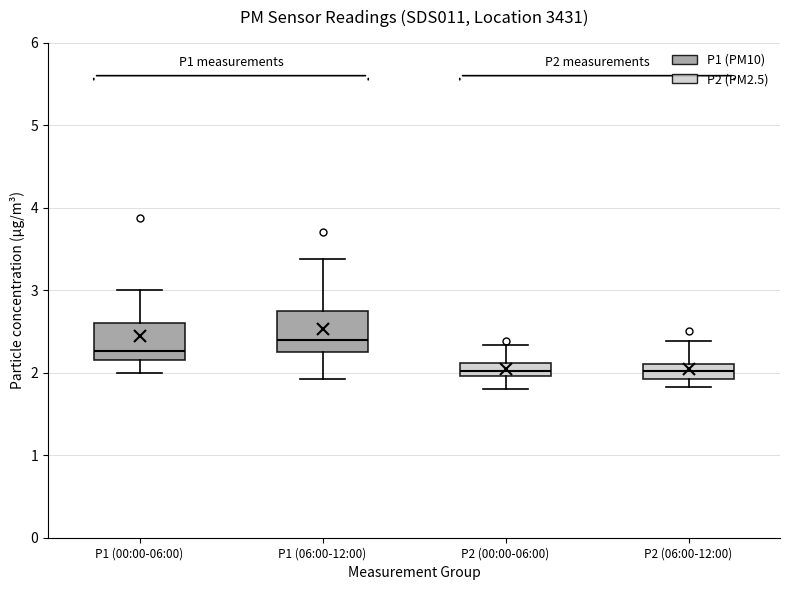

Reading left to right, read every box against the y-axis: the position of its median line, the range the box covers, and the ends of its whiskers. The values are not printed on the chart, so give them approximately, as read against the axis.

P1 (00:00-06:00): median 2.3, box 2.2 to 2.6, whiskers 2.0 to 3.0
P1 (06:00-12:00): median 2.4, box 2.3 to 2.7, whiskers 1.9 to 3.4
P2 (00:00-06:00): median 2.0 (inside the box), box 2.0 to 2.1, whiskers 1.8 to 2.3
P2 (06:00-12:00): median 2.0, box 1.9 to 2.1, whiskers 1.8 to 2.4